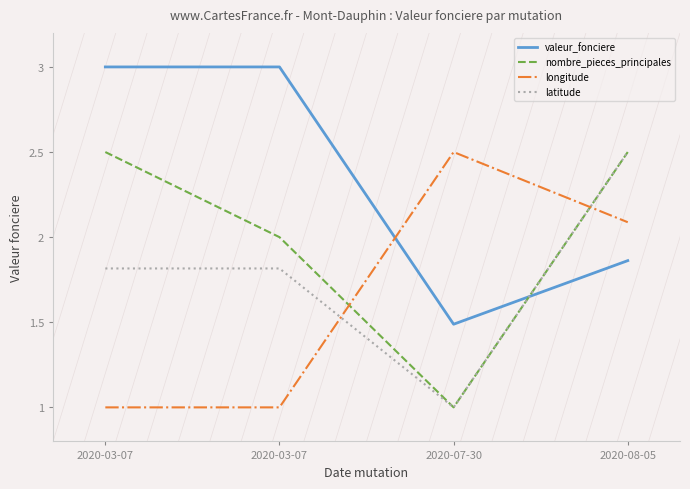

List the labels in order of latitude value, largest first.

2020-08-05, 2020-03-07, 2020-03-07, 2020-07-30